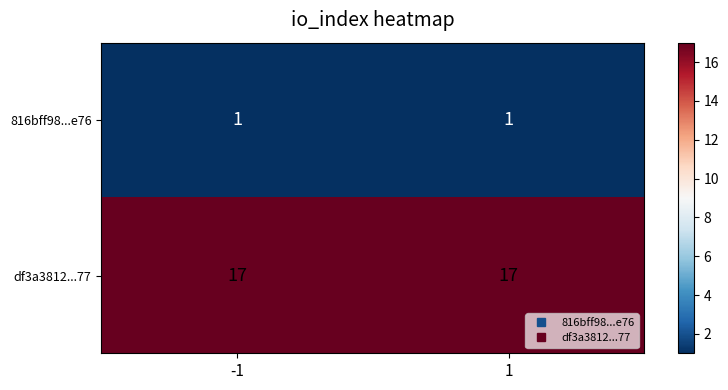

Is the value of df3a3812...77 at 1 greater than the value of 816bff98...e76 at -1?

Yes